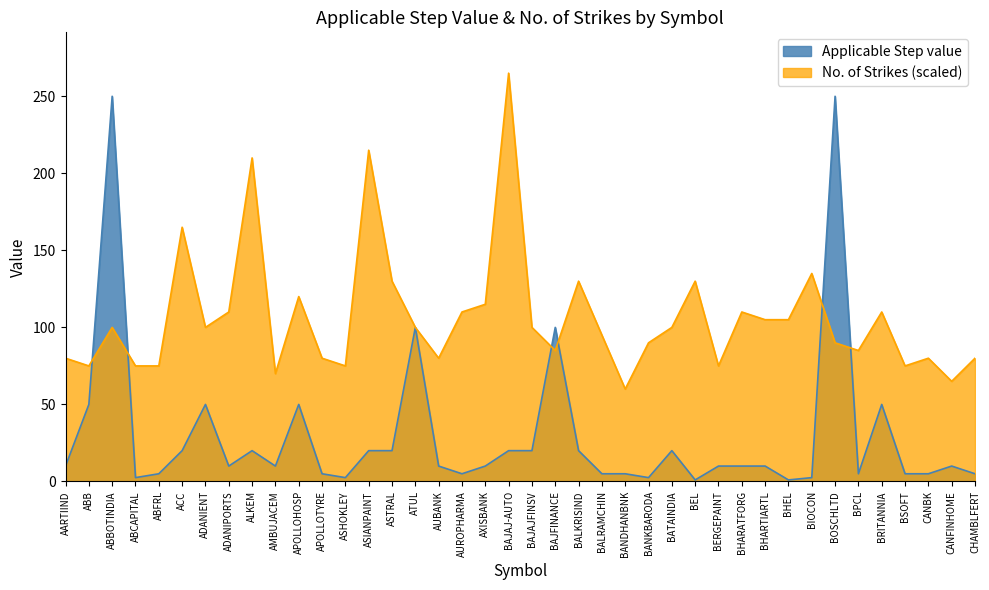

Reading right to left, extract all data points from this chart.

5.0	10.0	5.0	5.0	50.0	5.0	250.0	2.5	1.0	10.0	10.0	10.0	1.0	20.0	2.5	5.0	5.0	20.0	100.0	20.0	20.0	10.0	5.0	10.0	100.0	20.0	20.0	2.5	5.0	50.0	10.0	20.0	10.0	50.0	20.0	5.0	2.5	250.0	50.0	10.0